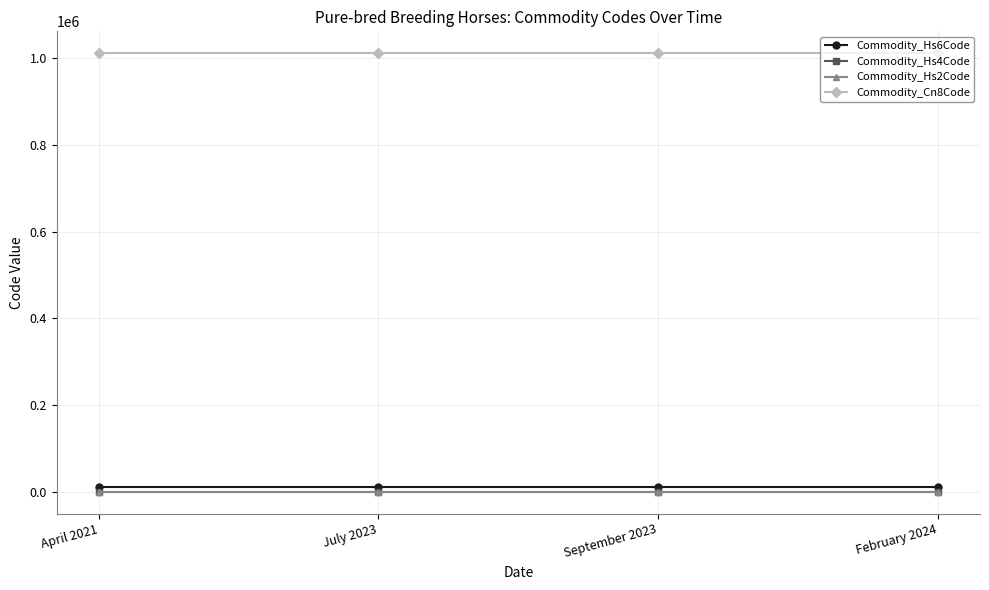

At how many categories does at least one series exceed 513420?

4